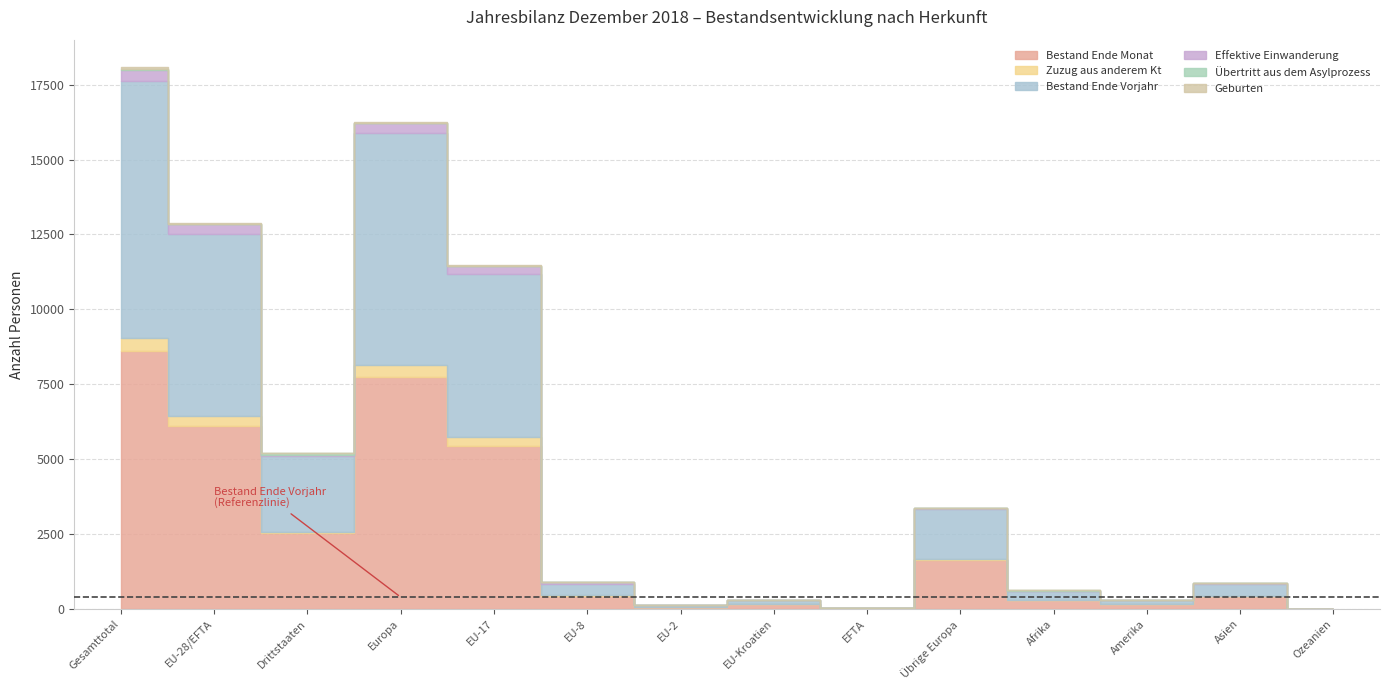

What is the difference between the highest and lowest values at Drittstaaten?

2505